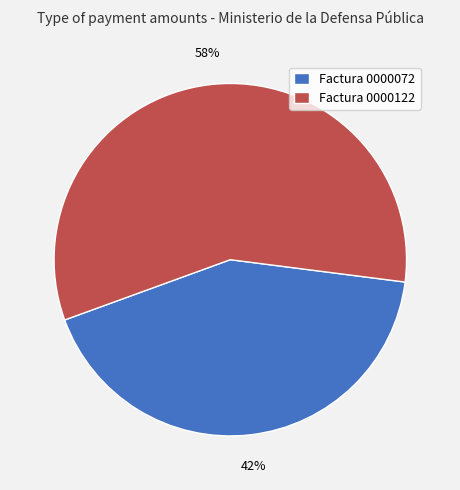

Which slice is the largest?

Factura 0000122